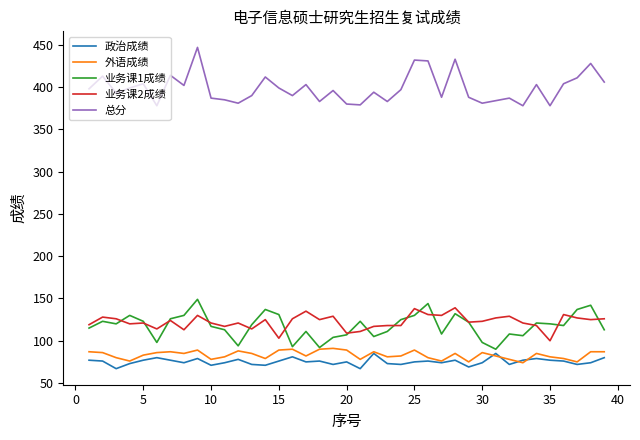

What is the sum of all 外语成绩 values?

3248